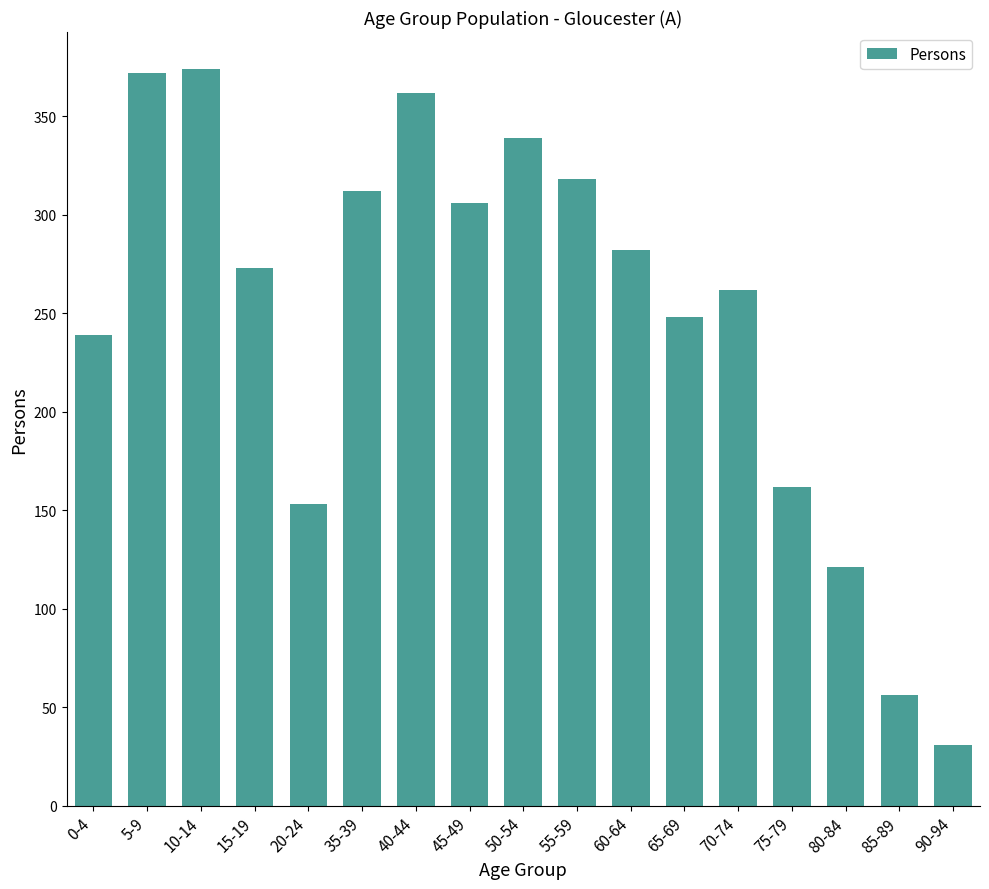

What value does the data have at 5-9, to the nearest 50?

350